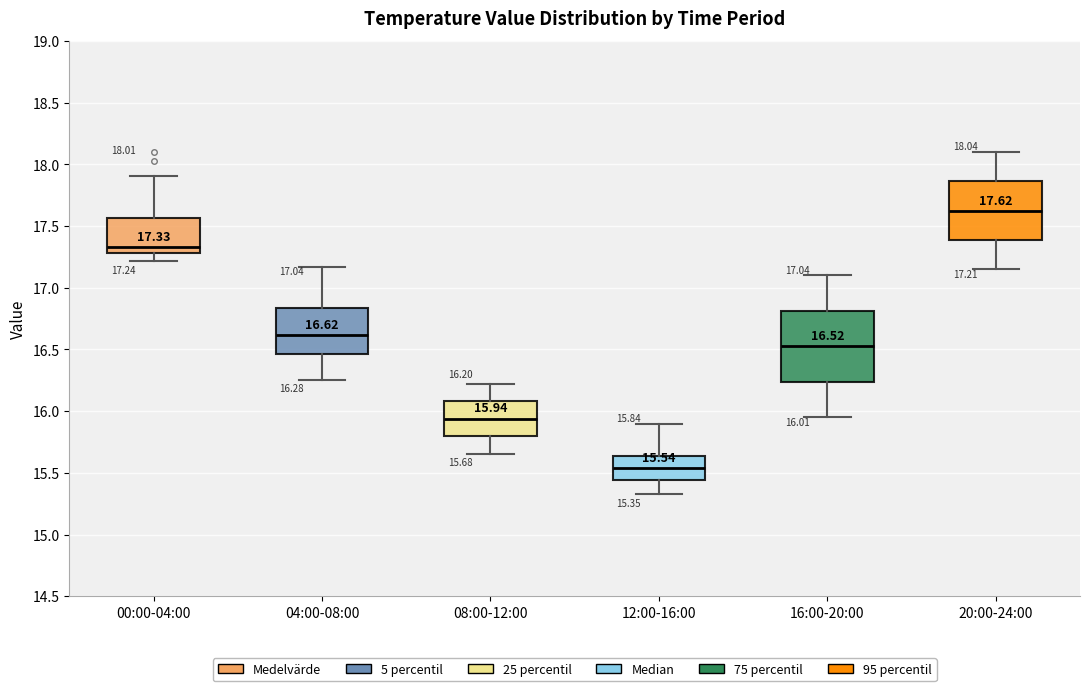

Which box has the lowest median line?

12:00-16:00